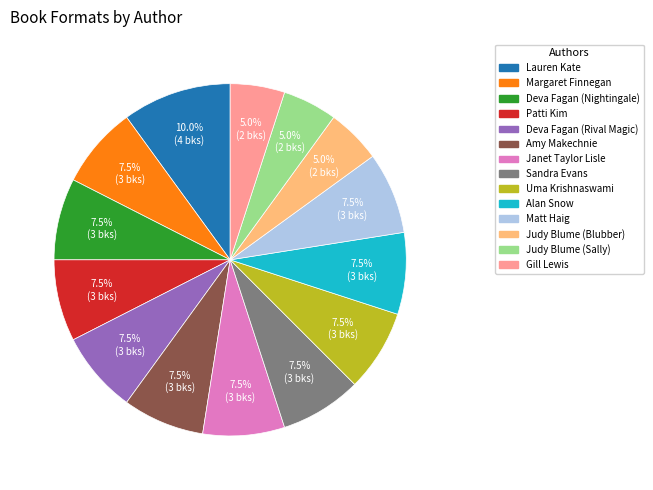

What is the ratio of the value at Deva Fagan (Nightingale) to the value at Amy Makechnie?

1.0